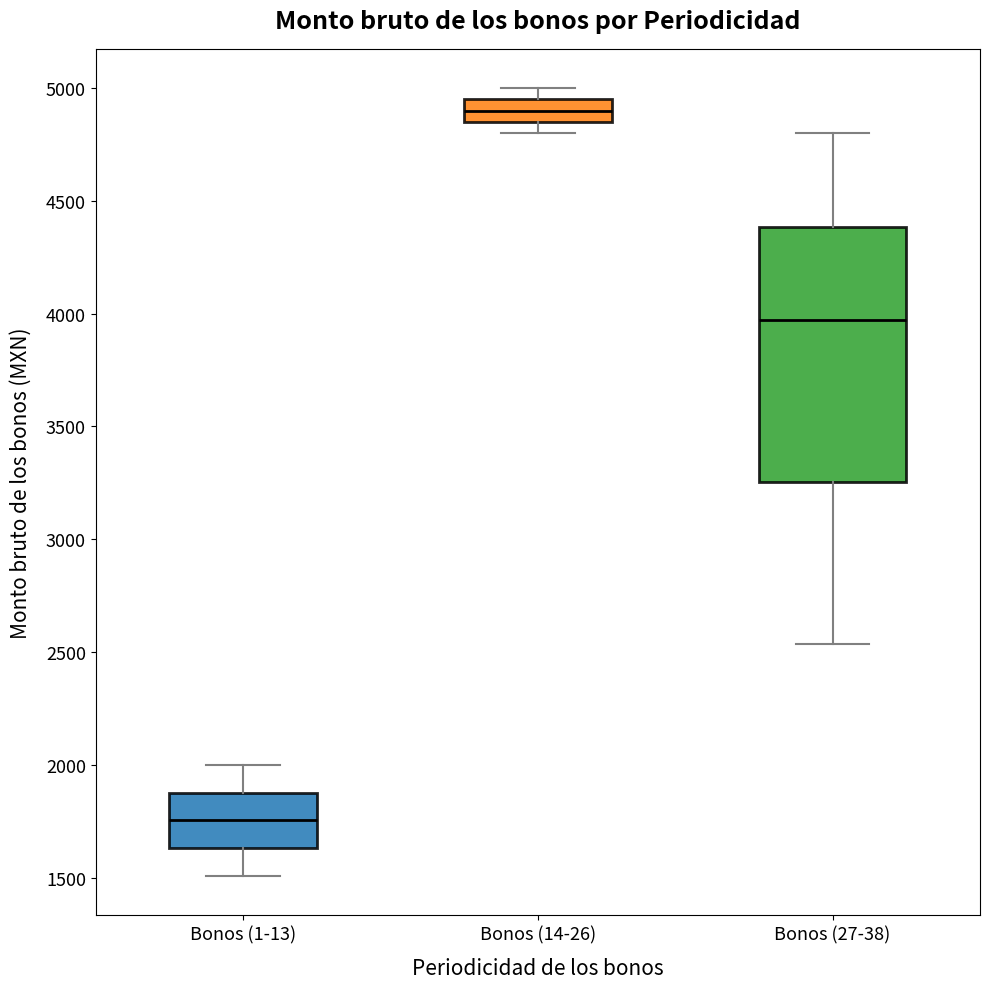

Reading left to right, read every box against the y-axis: the position of its median line, the range the box covers, and the ends of its whiskers. The values are not printed on the chart, so give them approximately, as read against the axis.

Bonos (1-13): median 1750, box 1650 to 1900, whiskers 1500 to 2000
Bonos (14-26): median 4900, box 4850 to 4950, whiskers 4800 to 5000
Bonos (27-38): median 3950, box 3250 to 4400, whiskers 2550 to 4800